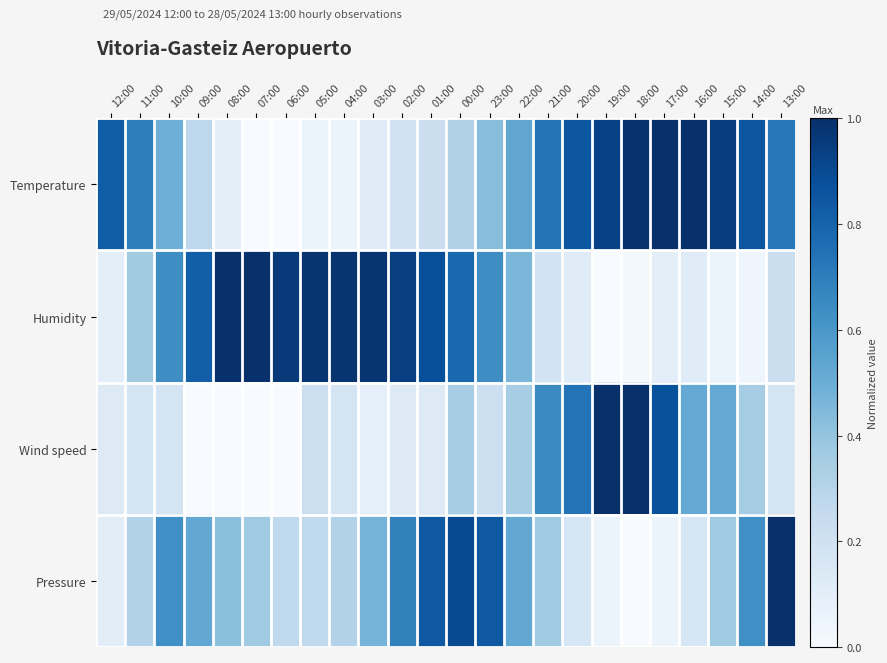

What is the total value across all series at 20:00?

1.9